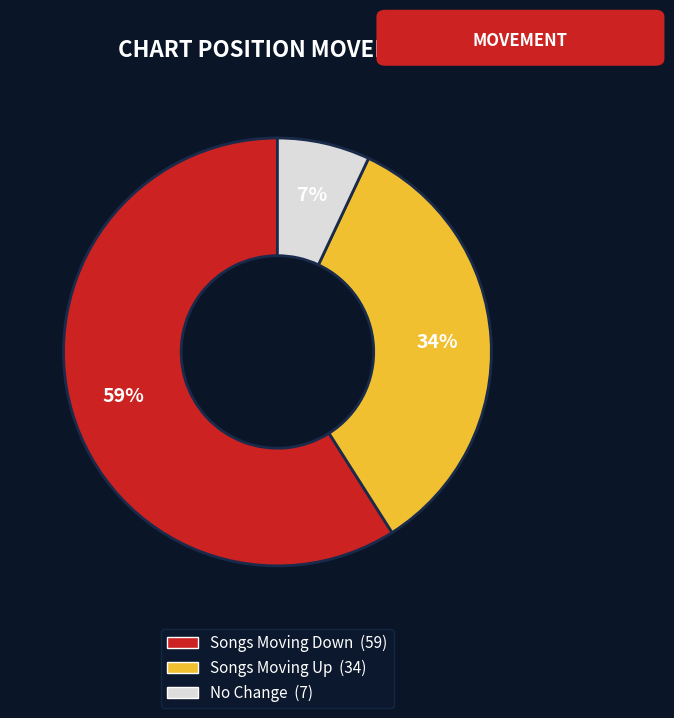

Is there a majority slice in this chart?

Yes